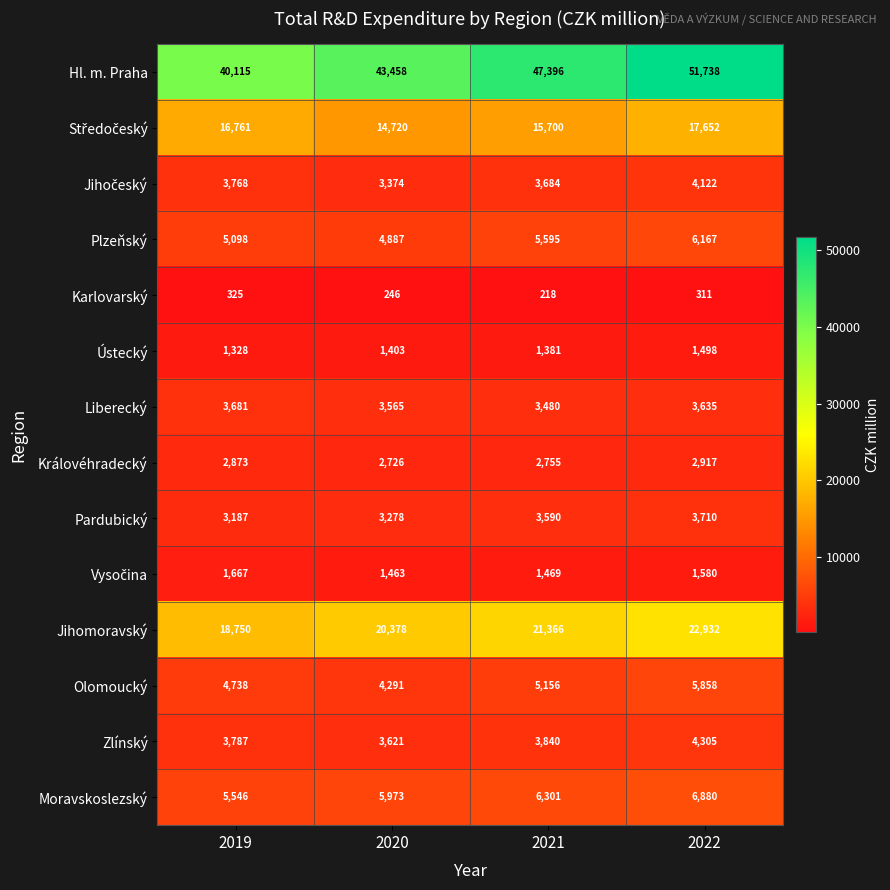

At which category does the chart reach its peak across all series?

2022